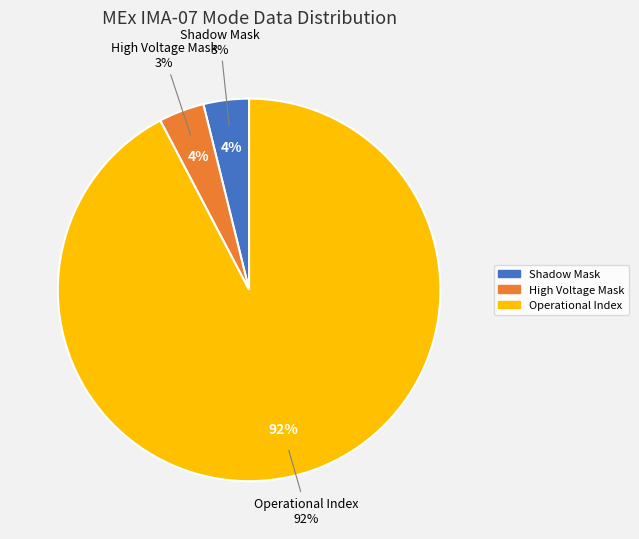

Is there a majority slice in this chart?

Yes